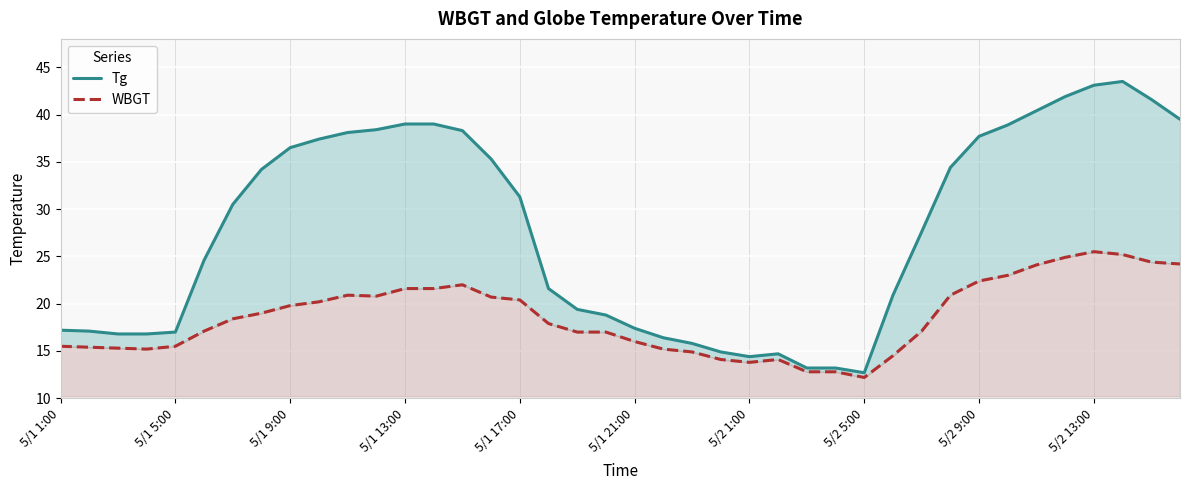

What is the difference between the highest and lowest values at 23?

0.8